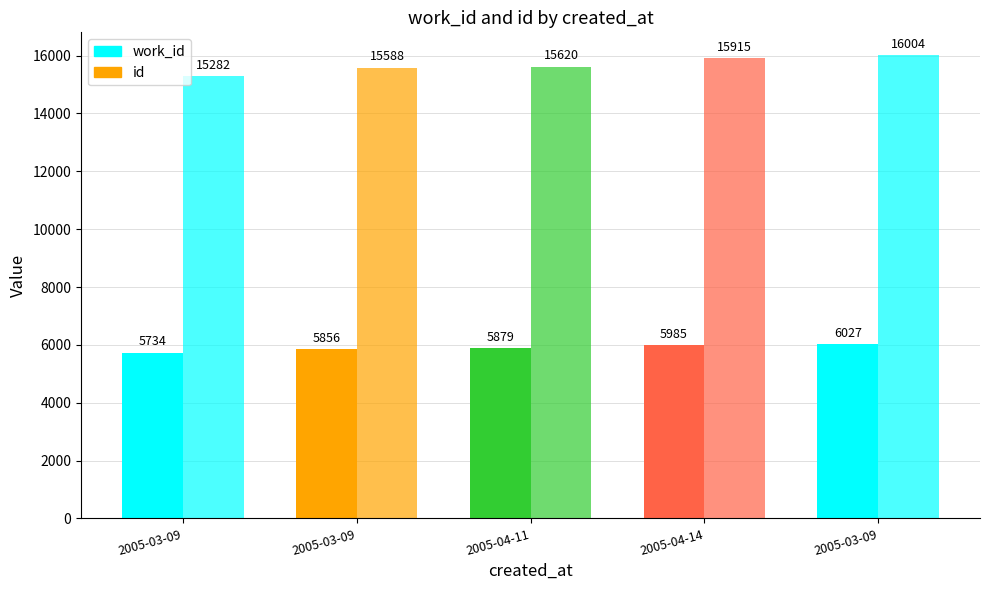

Which label corresponds to the largest value in the chart?

2005-03-09